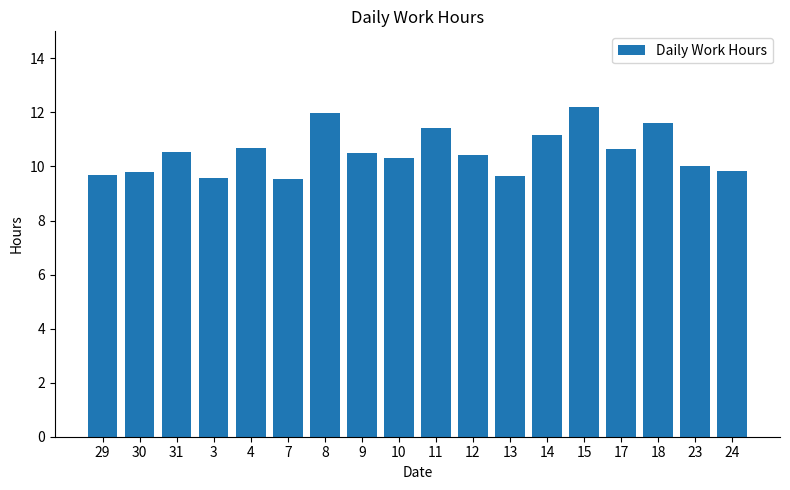

What is the label of the 3rd bar from the left?

31